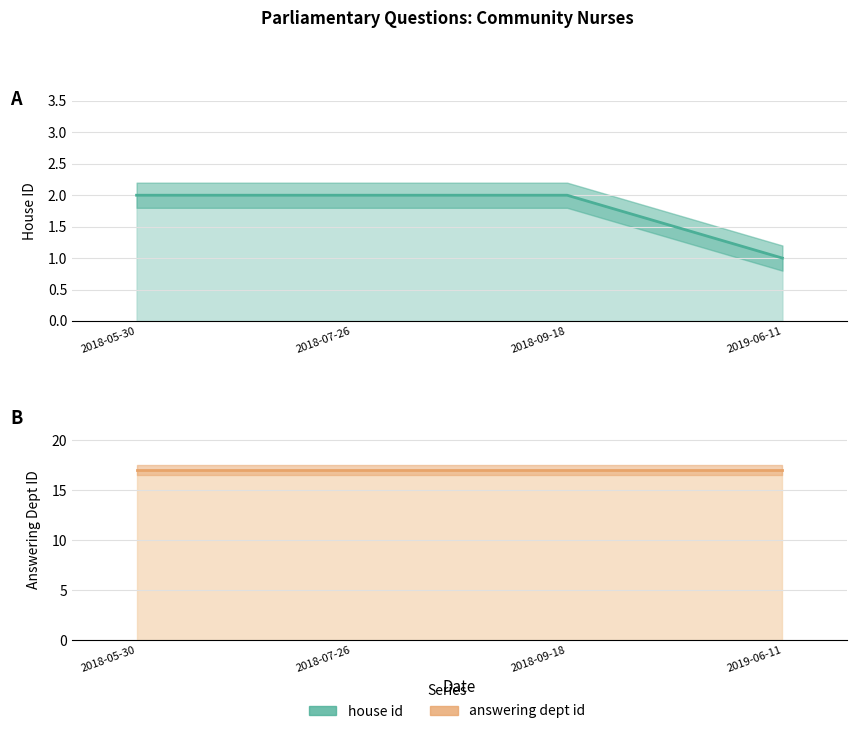

True or false: house id and answering dept id cross at least once.

False